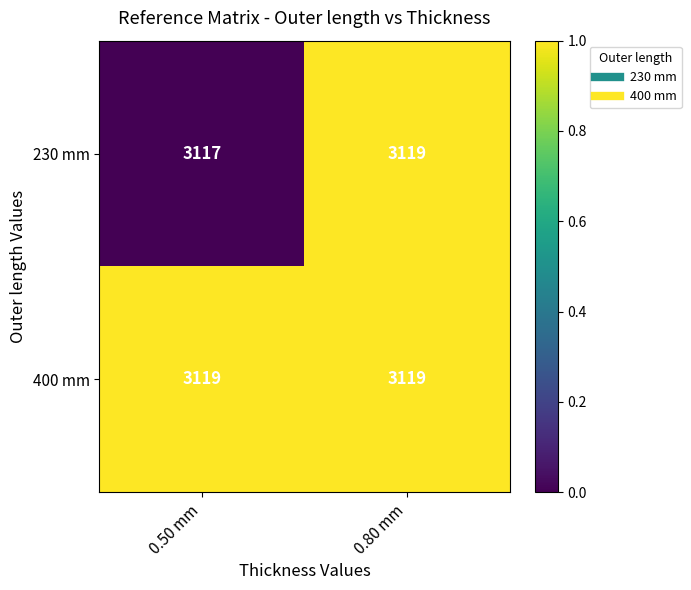

What is the total value across all series at 0.80 mm?

6238